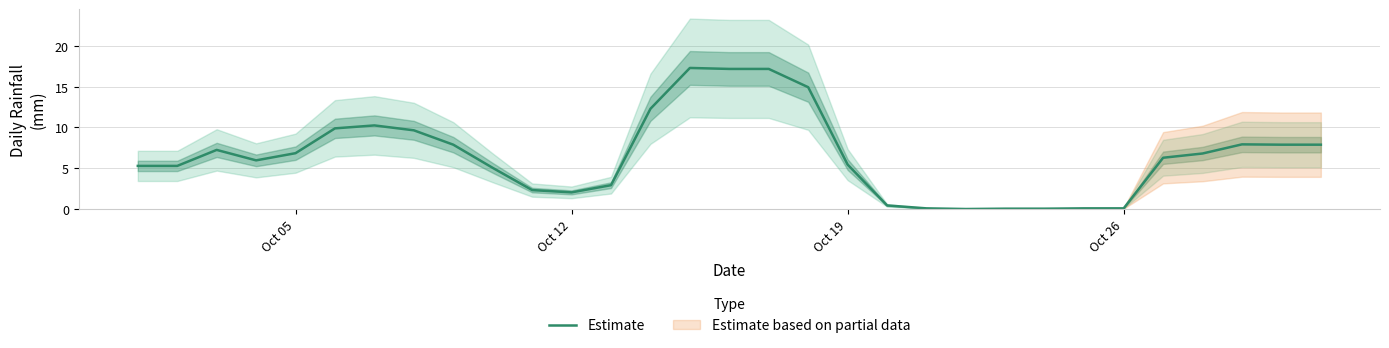

What is the maximum value for Estimate?

17.3